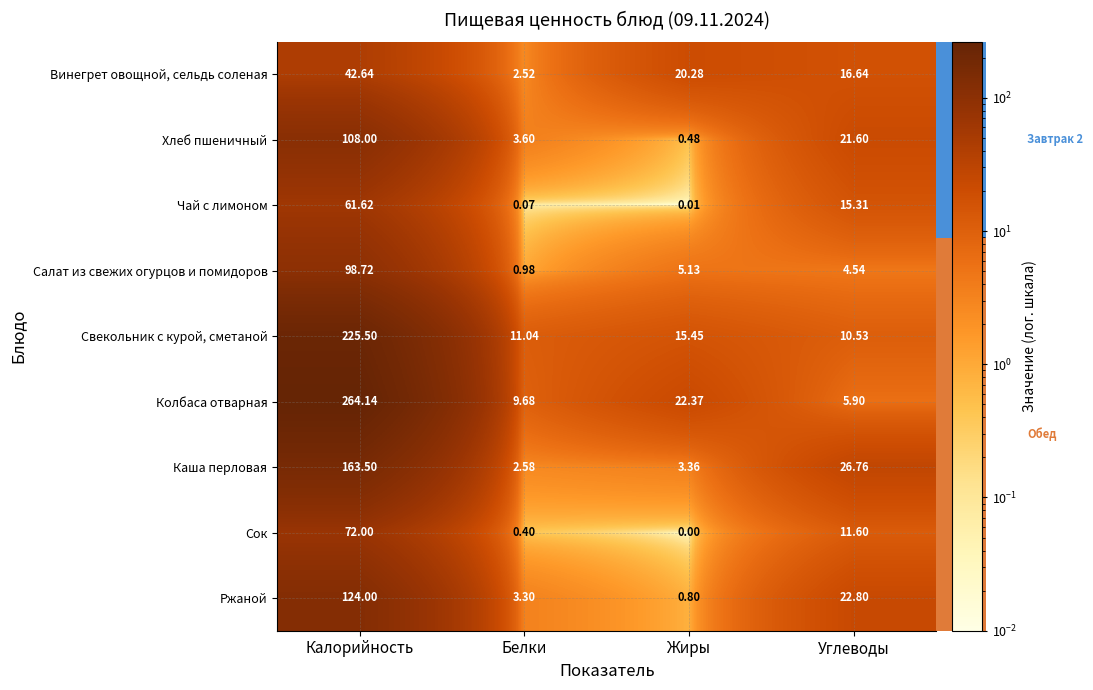

Which category has the lowest value across all series?

Жиры